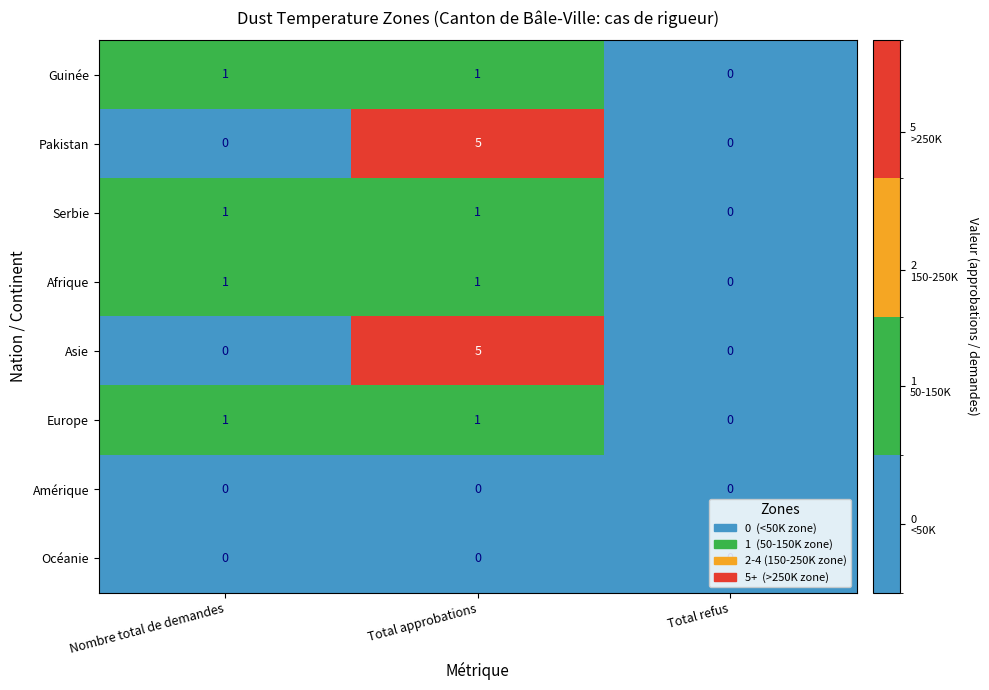

How many categories are shown in the chart?

3